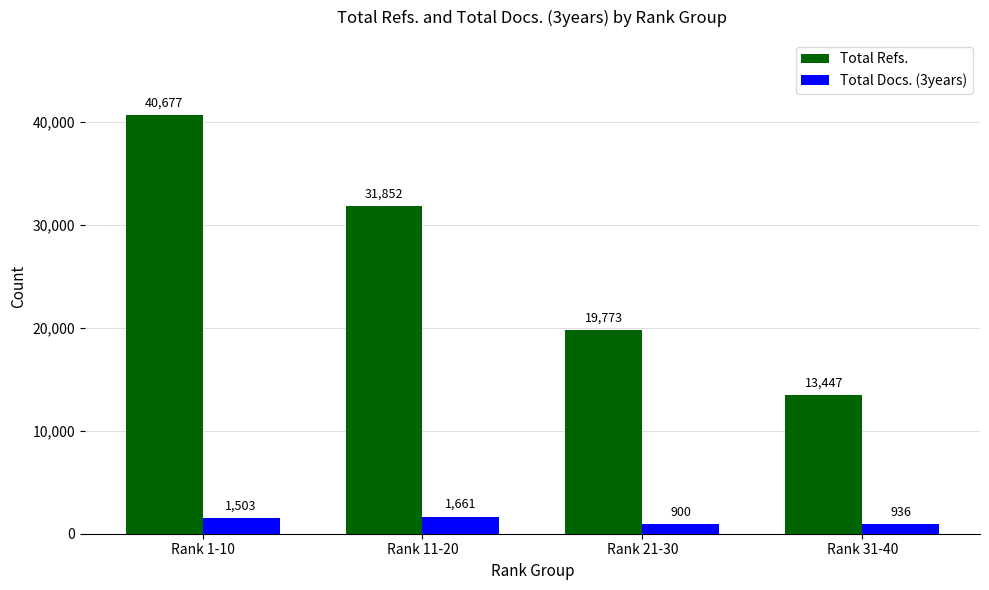

What is the label of the 4th bar from the right?

Rank 1-10